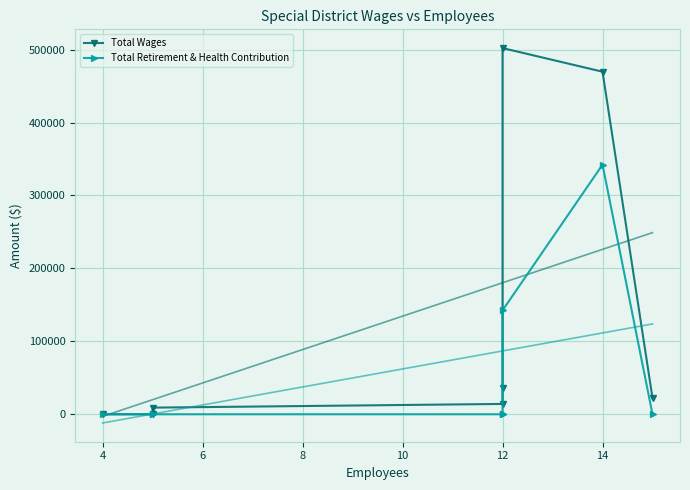

Reading right to left, list all the values displayed in this chart.

Total Wages: 22181	469757	502156	35985	14175	9100	0	0
Total Retirement & Health Contribution: 0	342254	142487	0	0	0	0	0